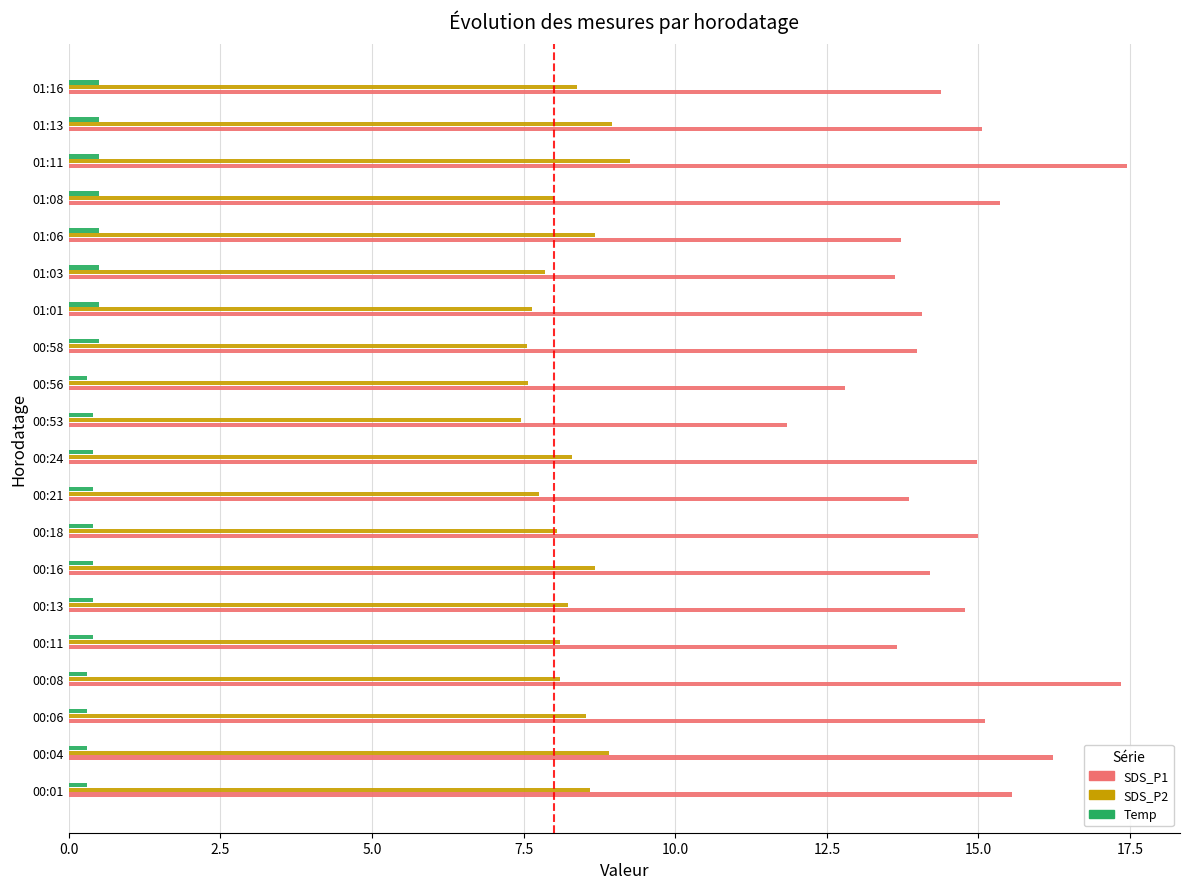

At which category is the sum across all series the highest?

01:11